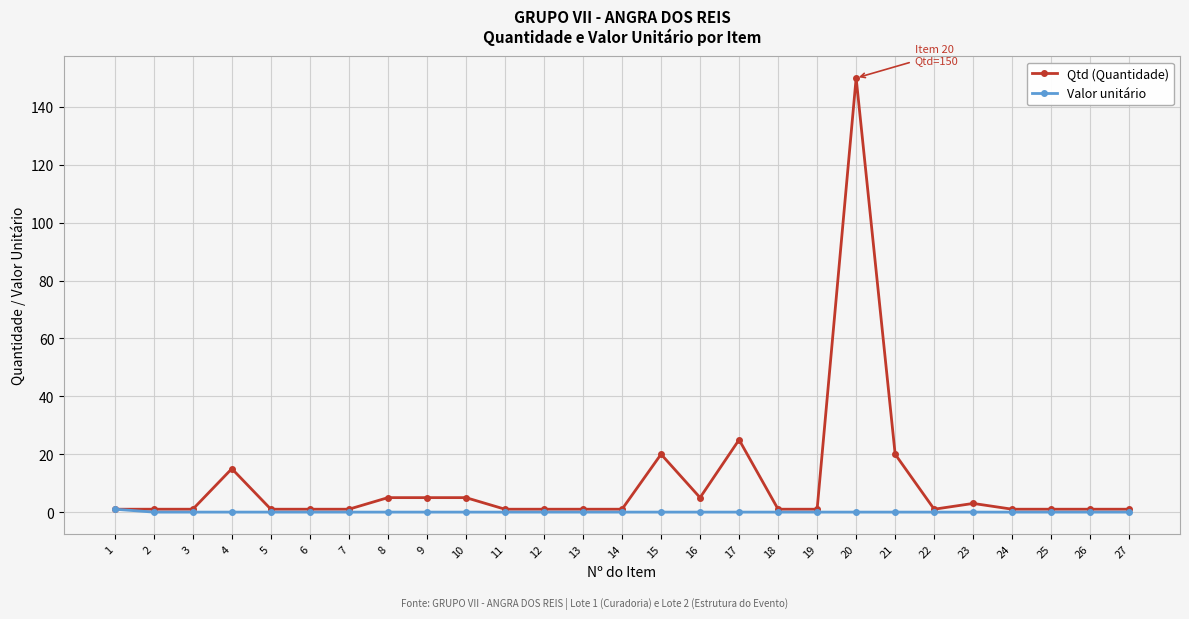

List the series in order of their overall mean, lowest first.

Valor unitário, Qtd (Quantidade)